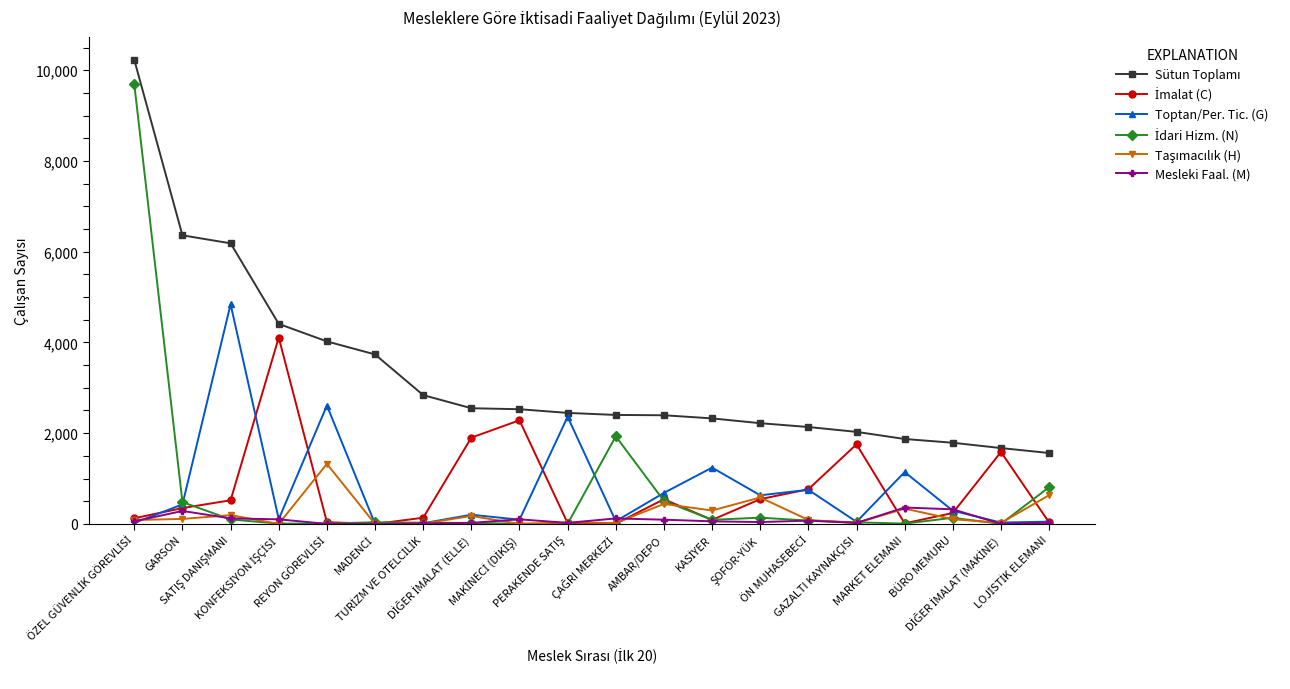

What is the greatest value displayed?

10228